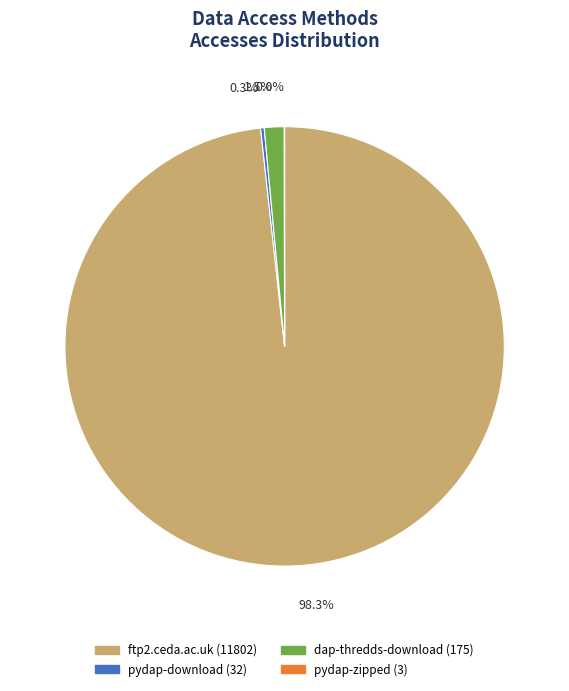

What percentage do dap-thredds-download (175) and ftp2.ceda.ac.uk (11802) together represent?

99.7%